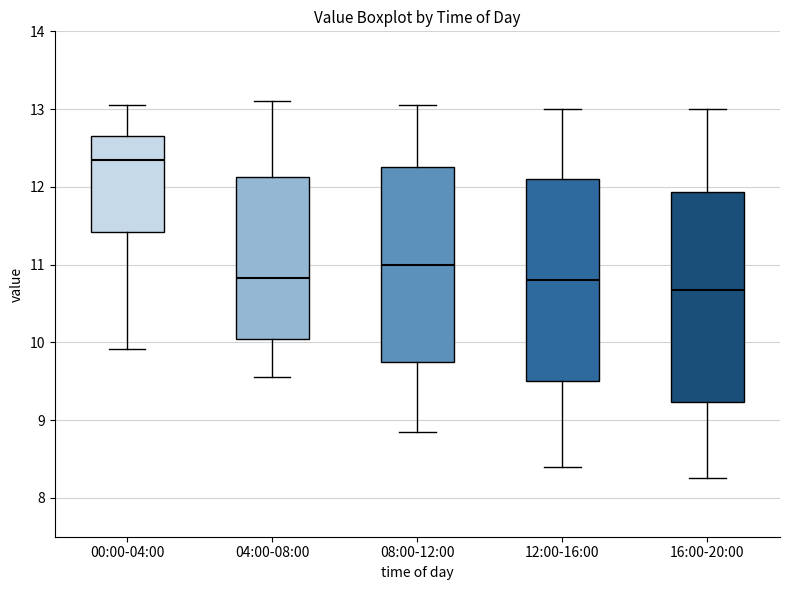

Which box's median line is the lowest?

16:00-20:00